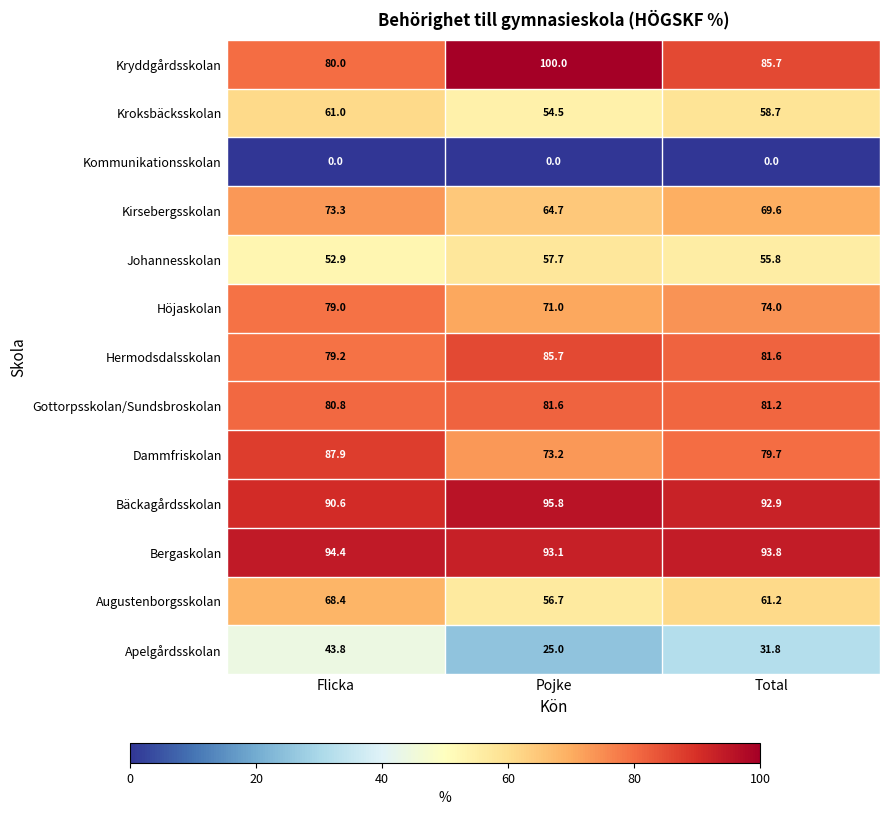

What is the total value across all series at Total?

866.0